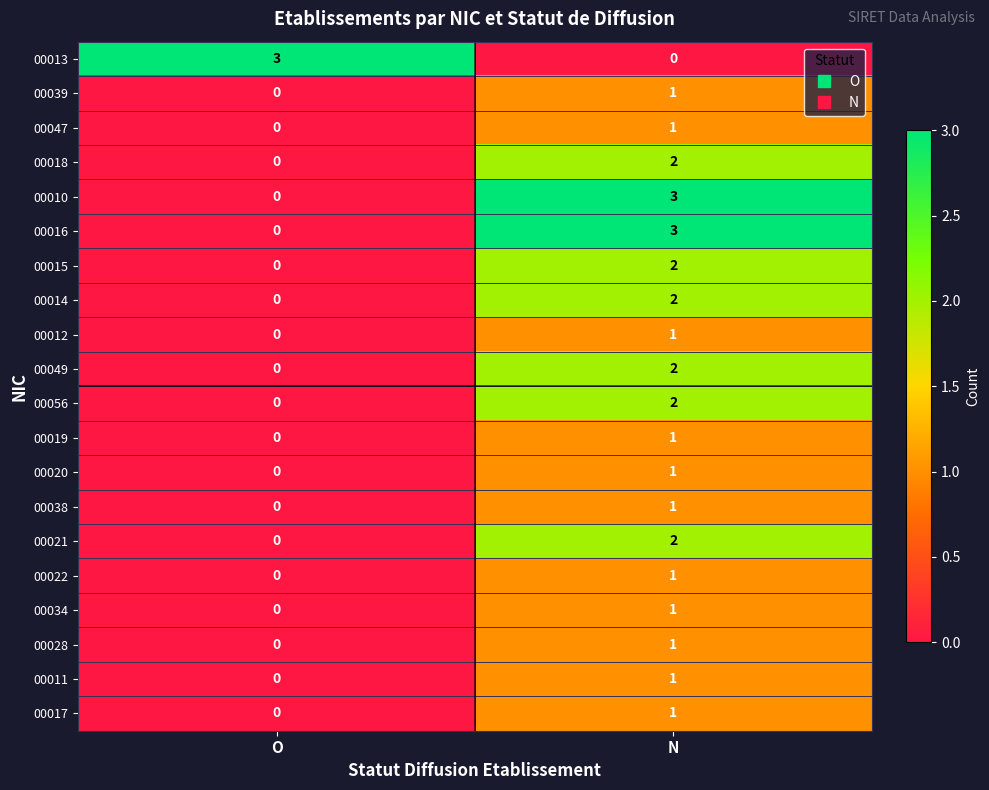

Is it true that 00028 equals 1 at O?

False